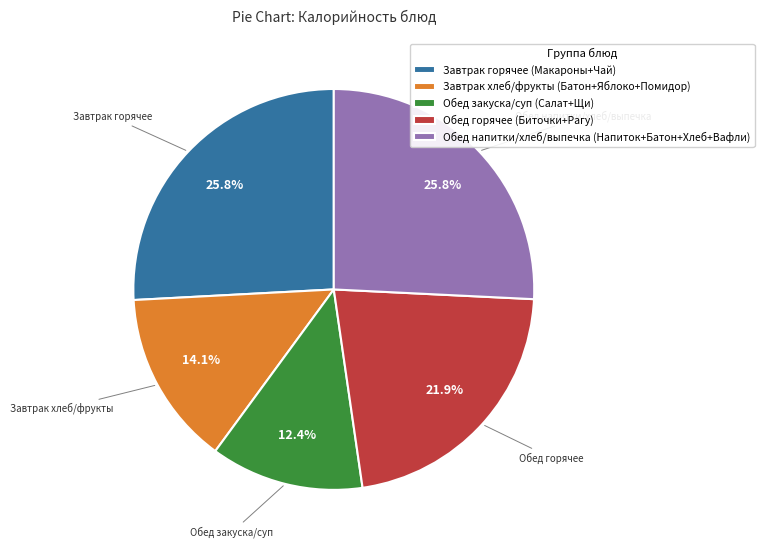

Which slice is the smallest?

Обед закуска/суп (Салат+Щи)